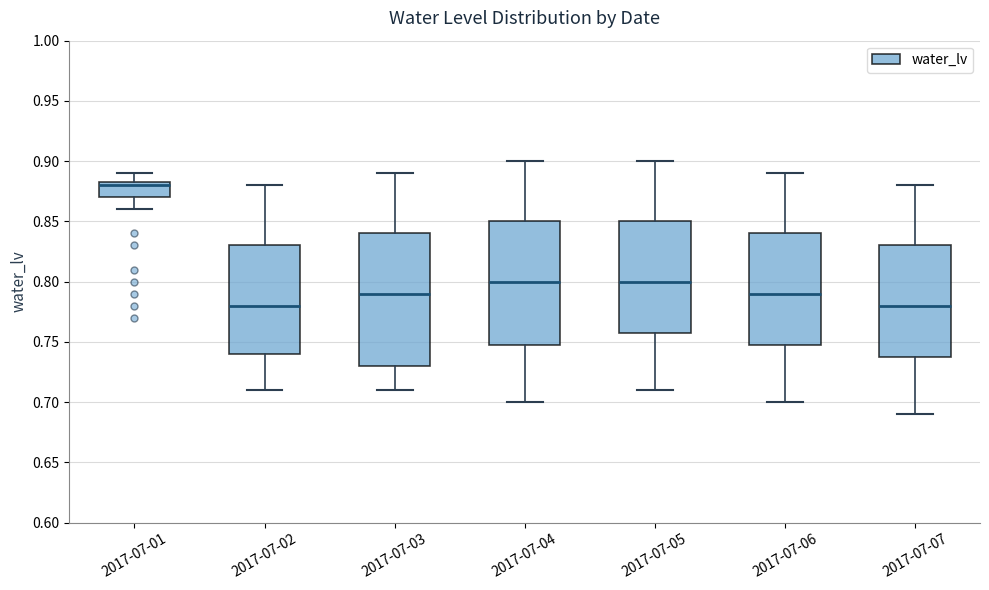

Which box has the highest median line?

2017-07-01